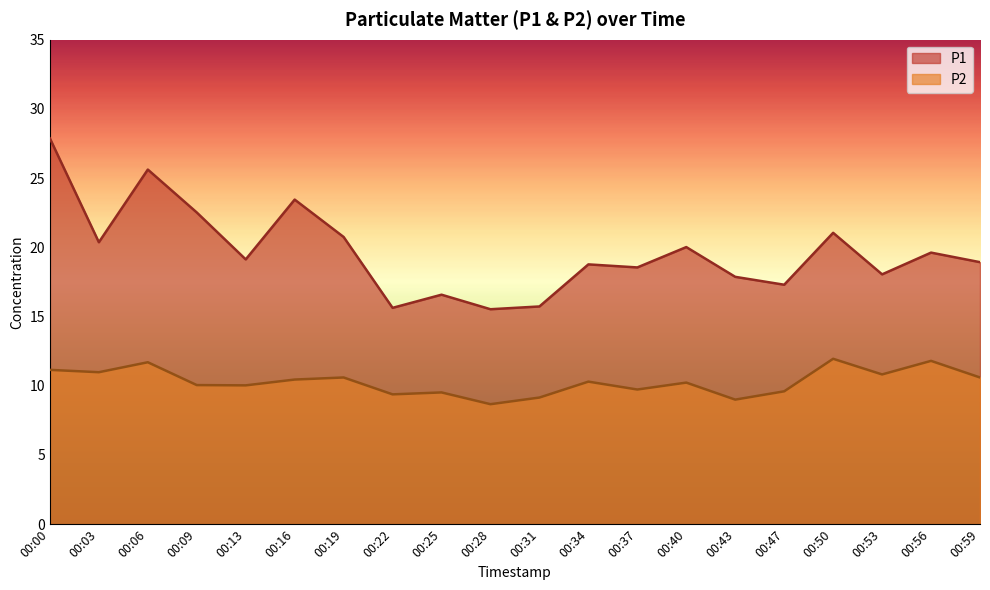

At which label is P2 closest to 10?

00:13